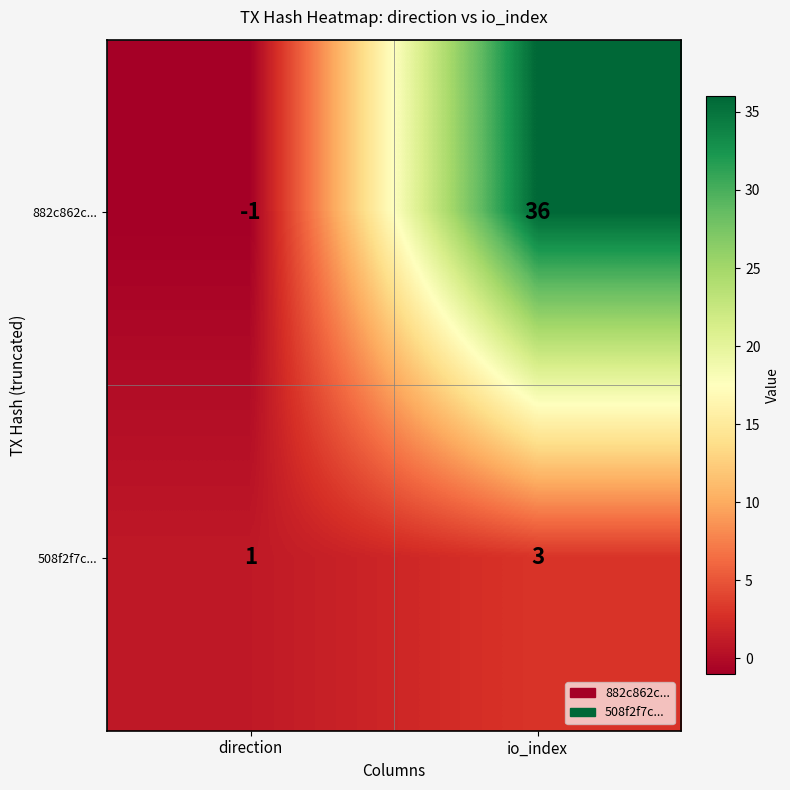

Which series has the widest spread of values?

882c862c...